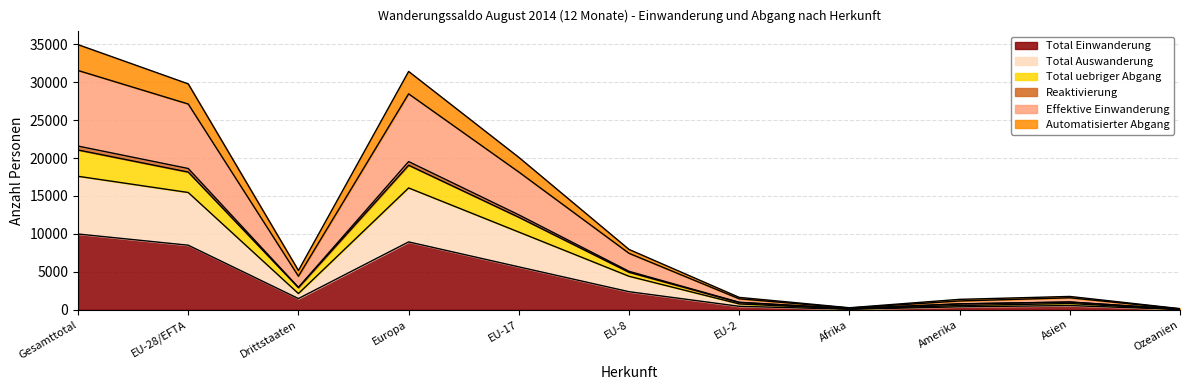

True or false: Total Einwanderung has more than 1 points higher than both neighbors.

True